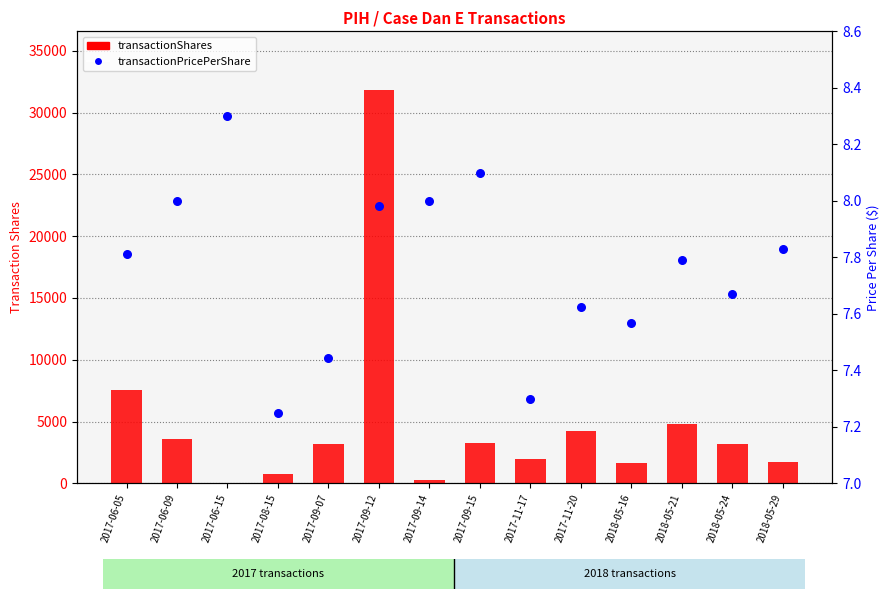

At which category is the sum across all series the highest?

2017-09-12